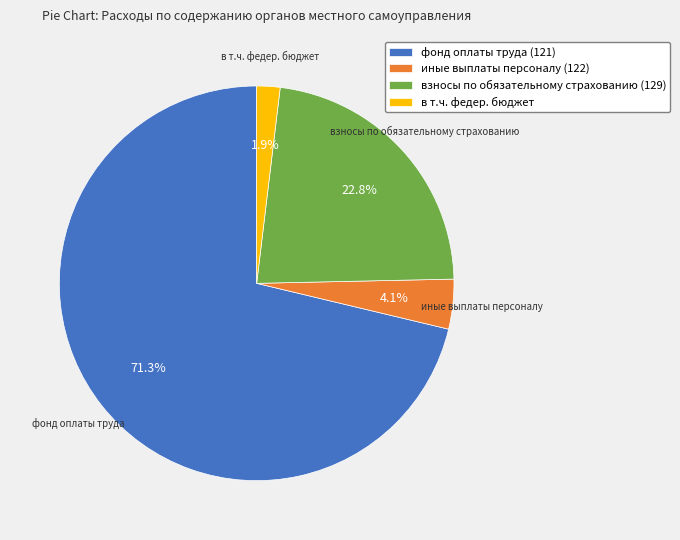

How many slices are in this pie chart?

4